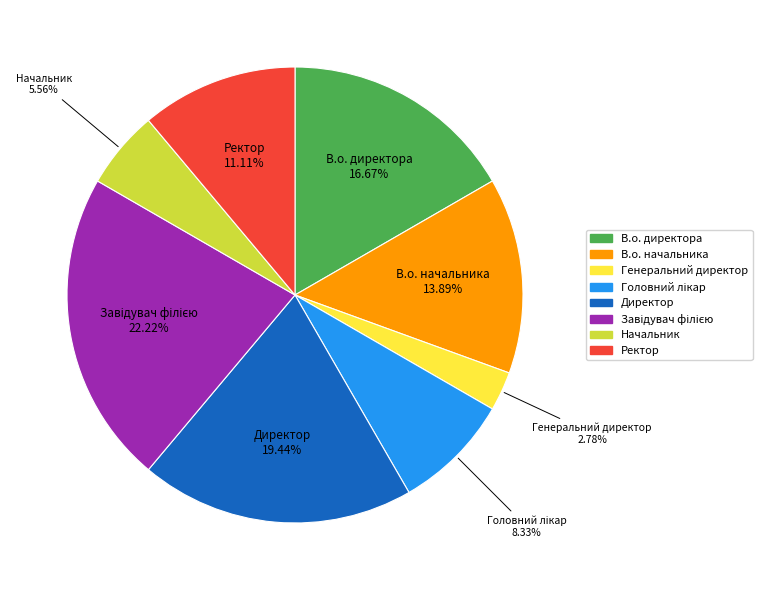

To the nearest percent, what percentage of the pie is В.о. директора?

17%